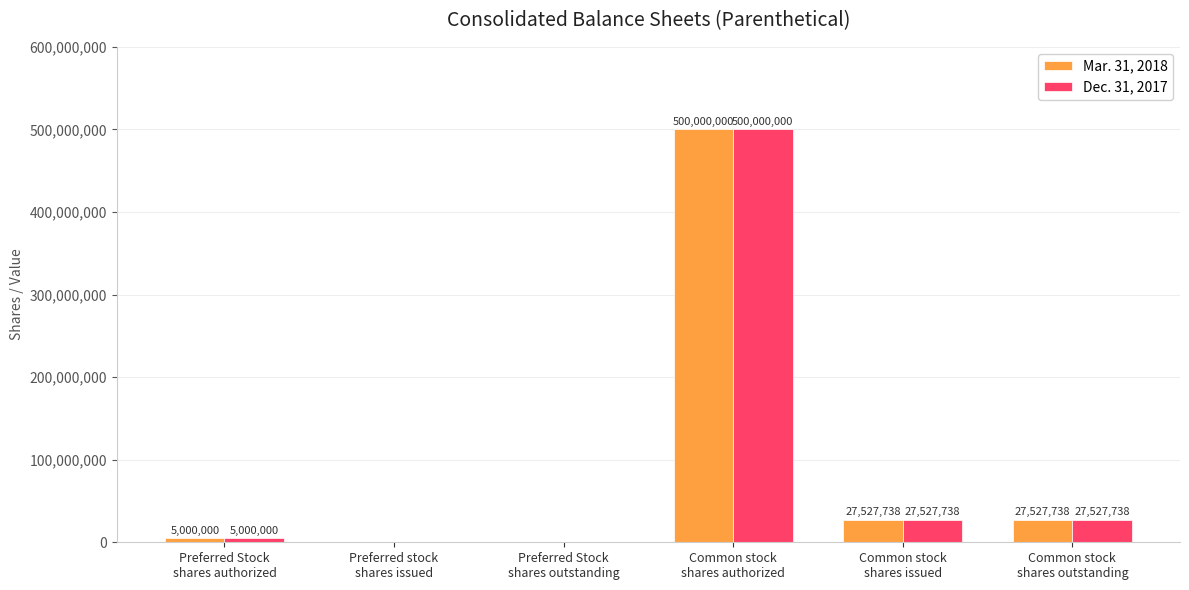

What is the sum of all Mar. 31, 2018 values?

560055476